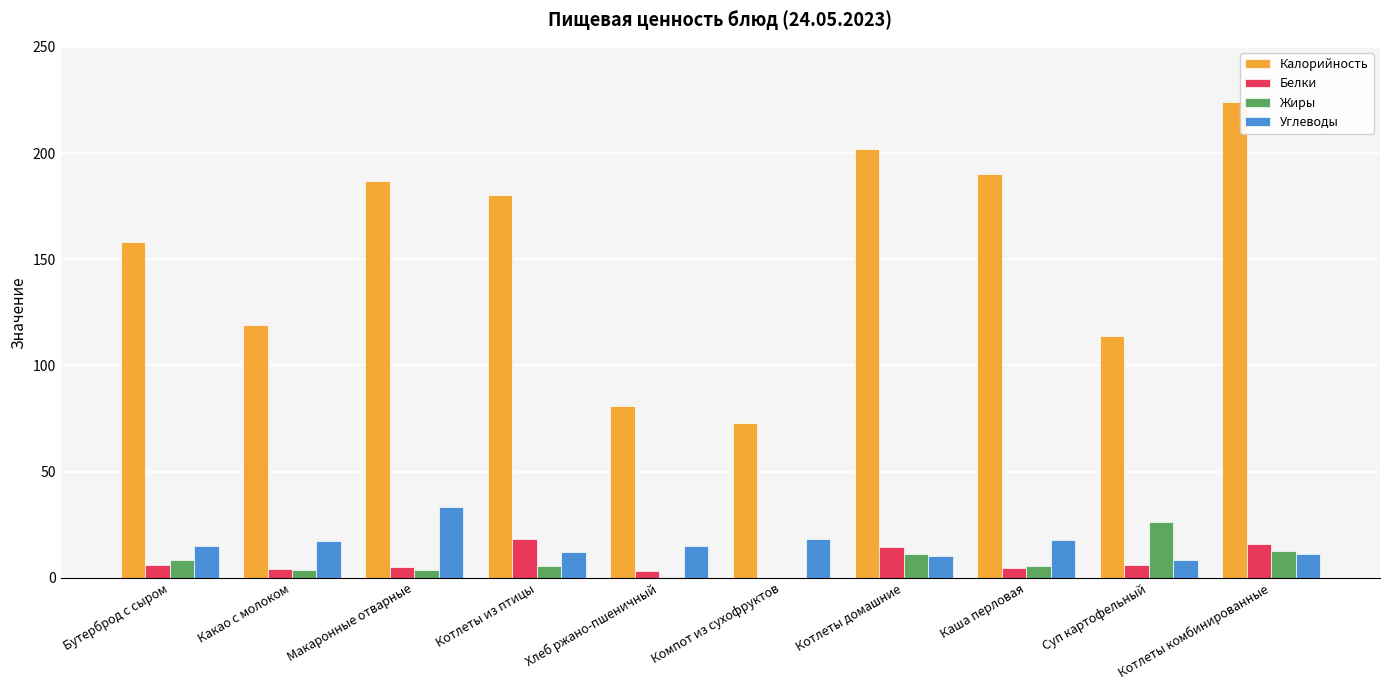

The Углеводы series shows 11.4 at Котлеты комбинированные. True or false?

True